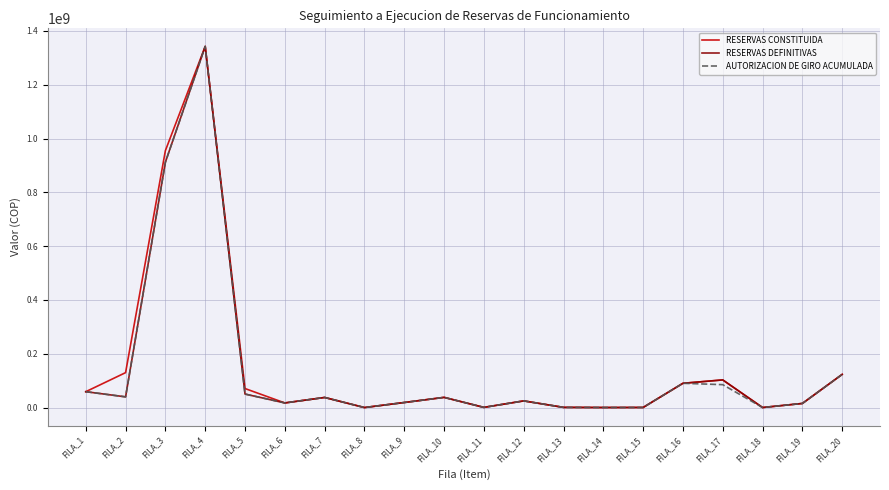

The value of AUTORIZACION DE GIRO ACUMULADA at FILA_5 is 50426439. True or false?

True